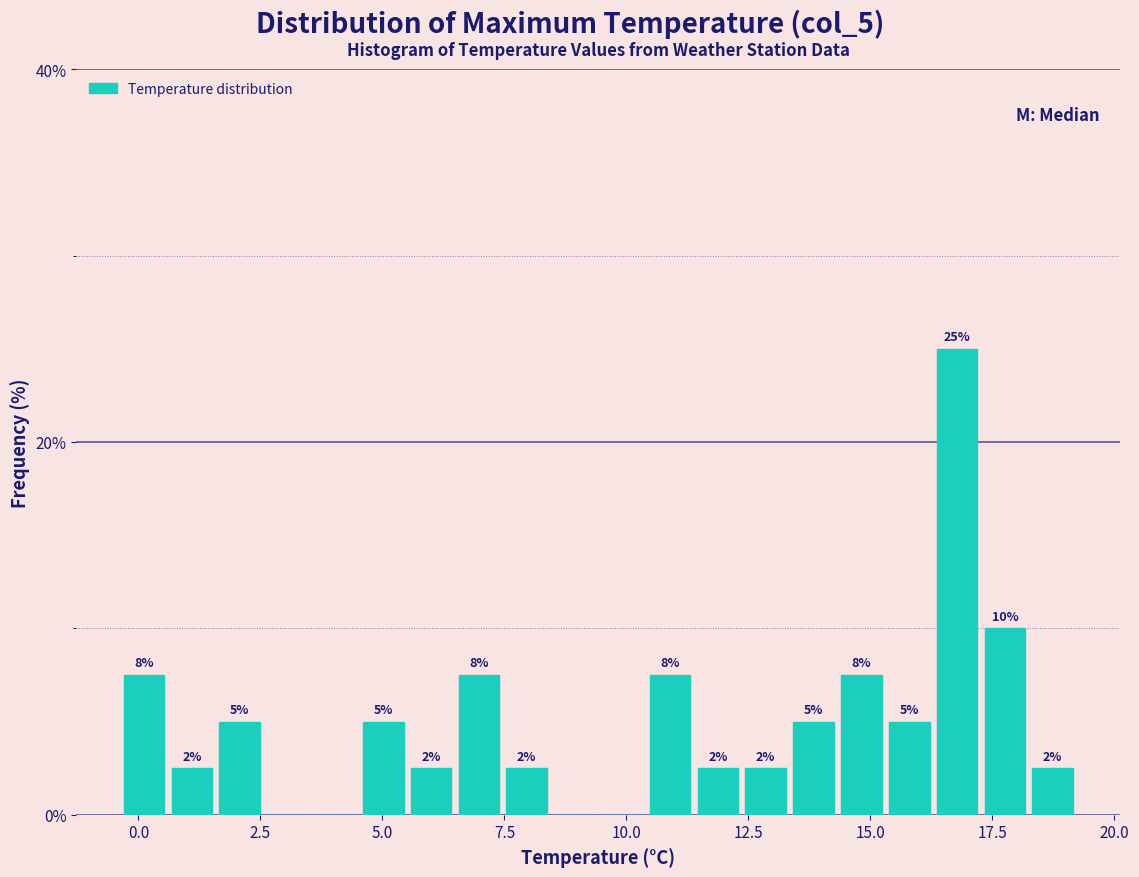

Around what value on the x-axis is the tallest bar? Give the approximate position of its centre, as read against the axis.

17.0